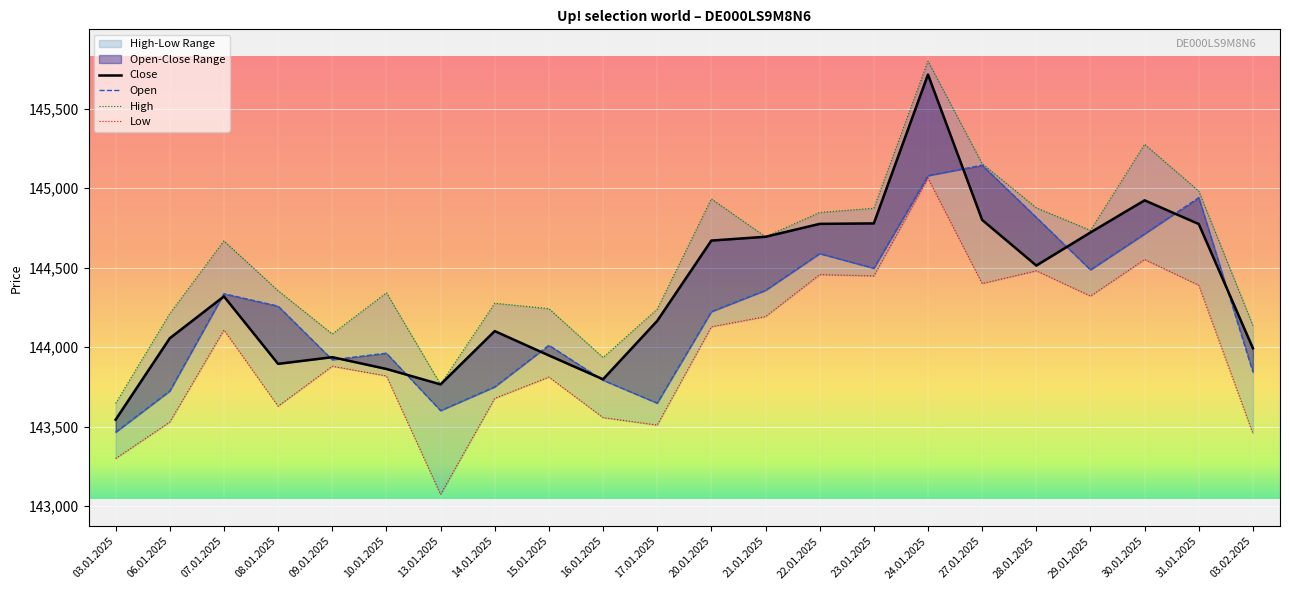

Is it true that High equals 88357 at 30.01.2025?

False